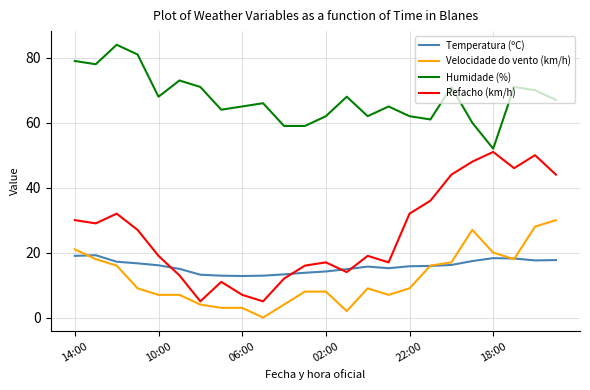

Which series has the widest spread of values?

Refacho (km/h)